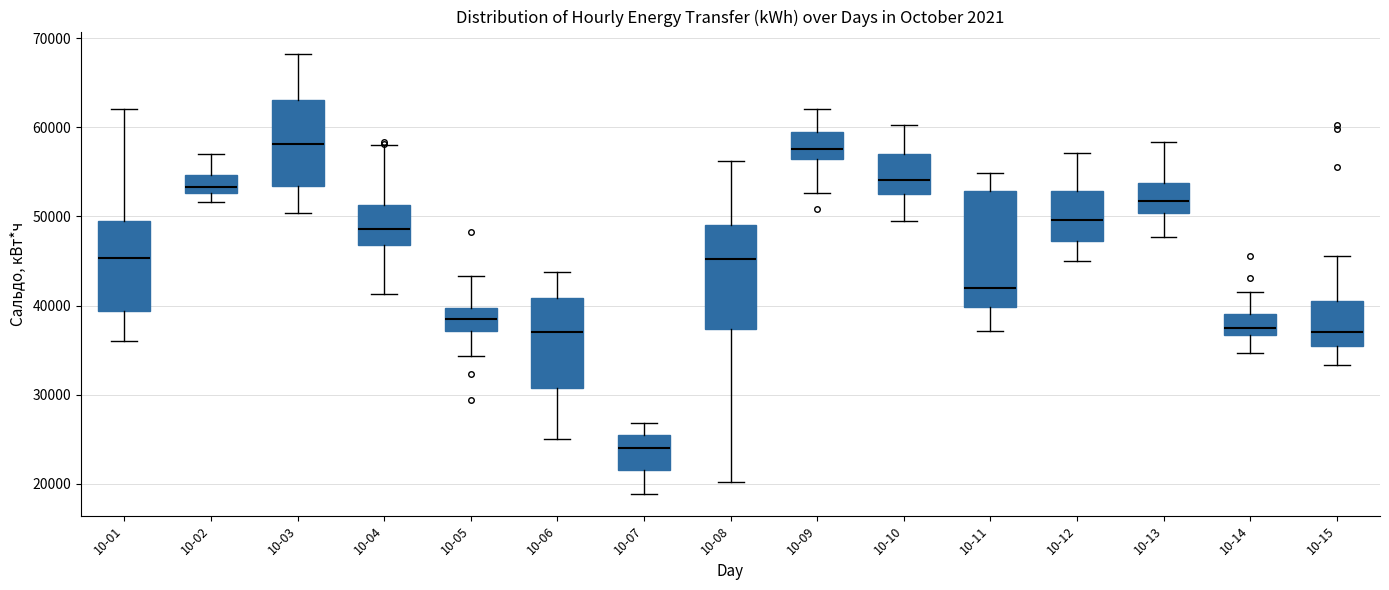

Comparing the boxes themselves (not the whiskers), which one is the tallest?

10-11